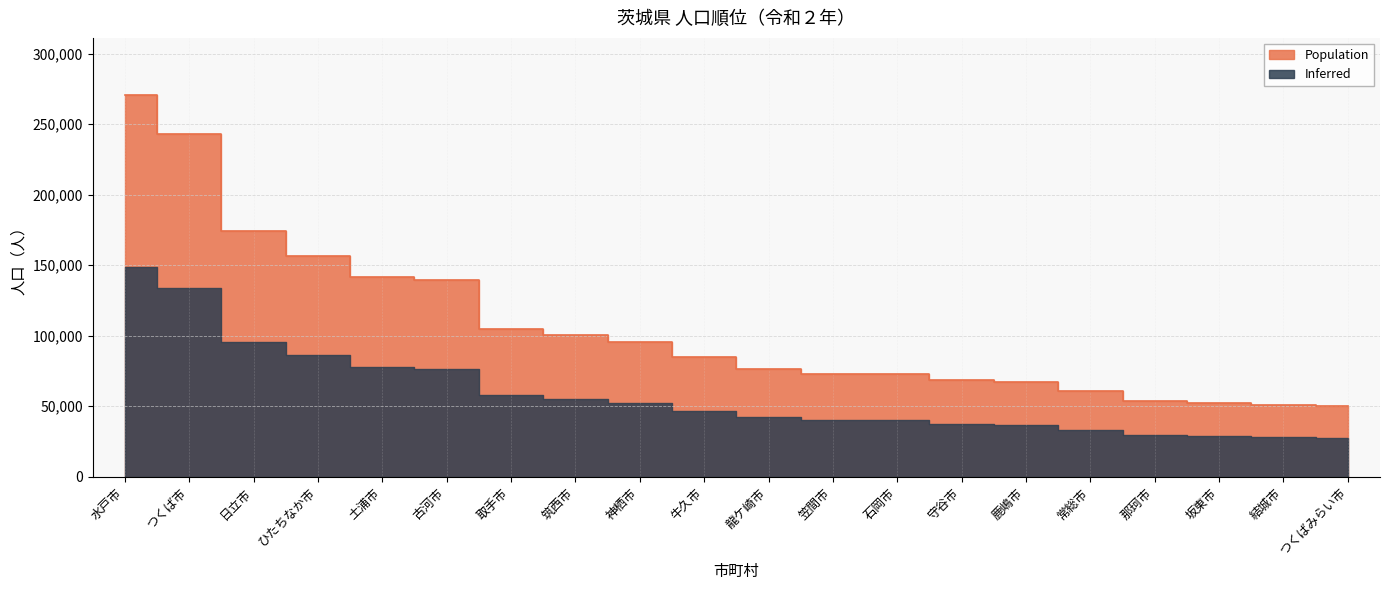

What is the difference between the values at 古河市 and 守谷市?

70744